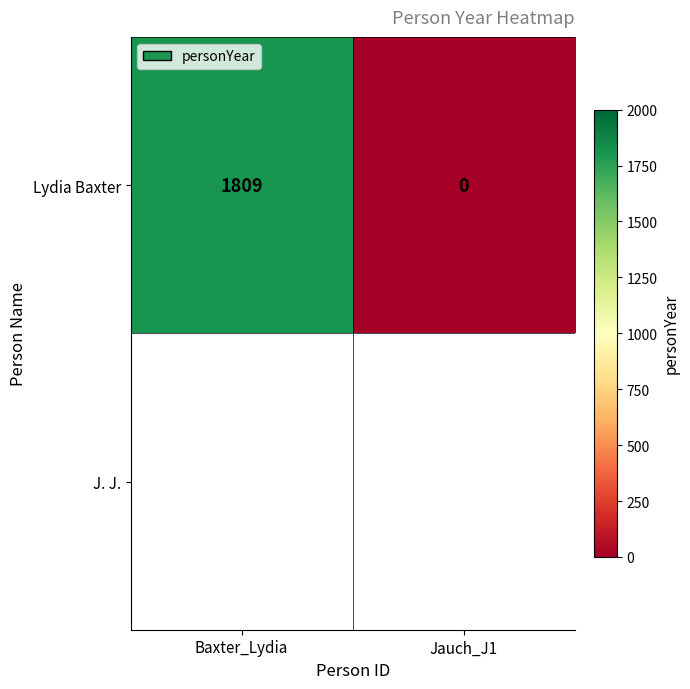

What is the sum of all values?

1809